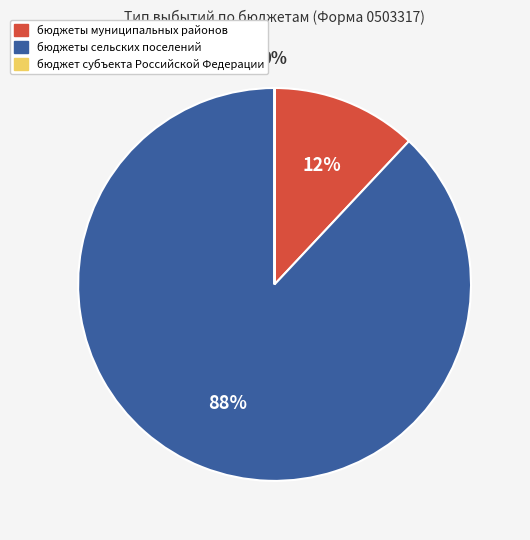

To the nearest percent, what portion does бюджеты муниципальных районов represent?

12%